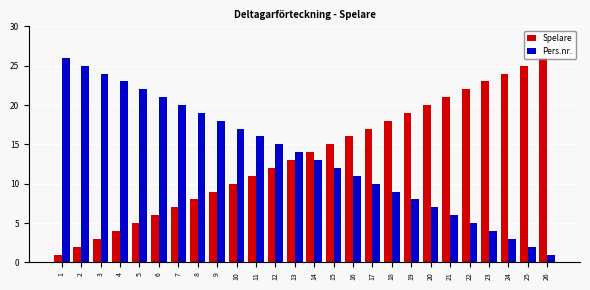

List the labels in order of Pers.nr. value, smallest first.

26, 25, 24, 23, 22, 21, 20, 19, 18, 17, 16, 15, 14, 13, 12, 11, 10, 9, 8, 7, 6, 5, 4, 3, 2, 1